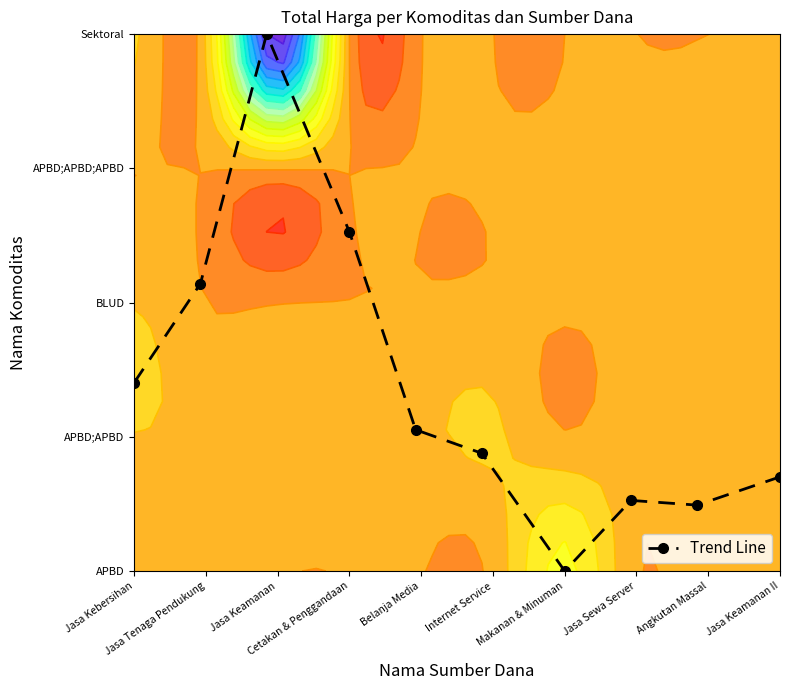

What is the difference between the maximum and minimum values?

19.0